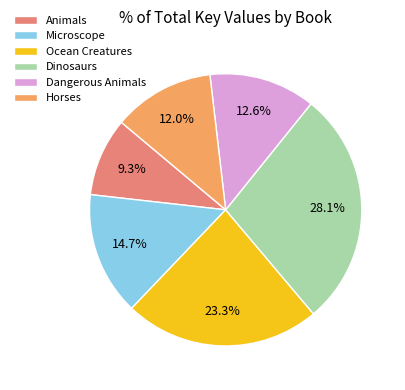

Which has a higher value, Dangerous Animals or Animals?

Dangerous Animals